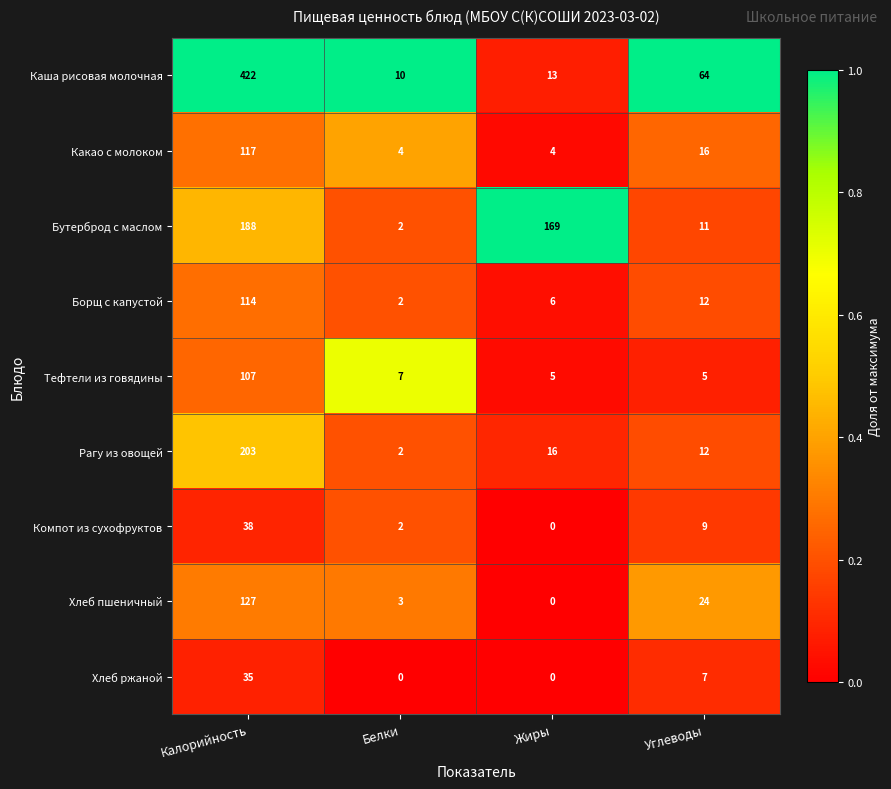

What is the average value of the Компот из сухофруктов series?

12